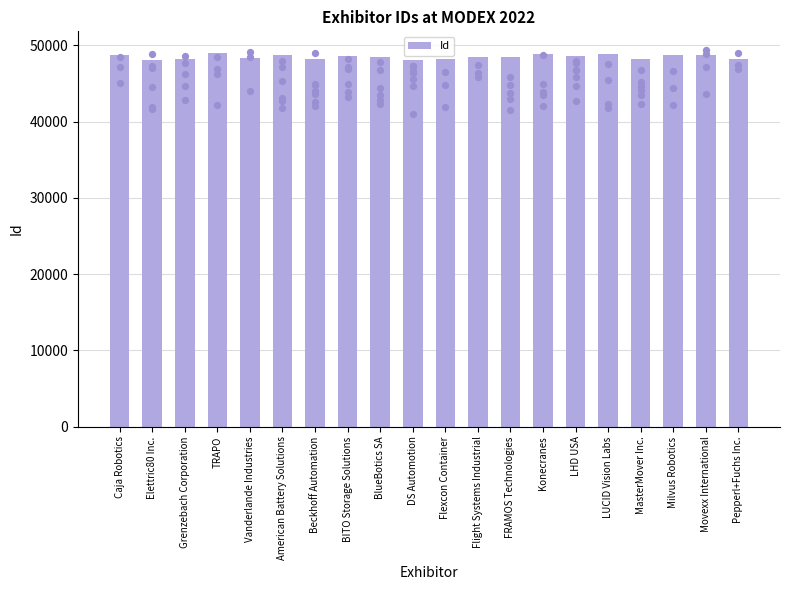

What is the change in value from Flight Systems Industrial to Pepperl+Fuchs Inc.?

-194